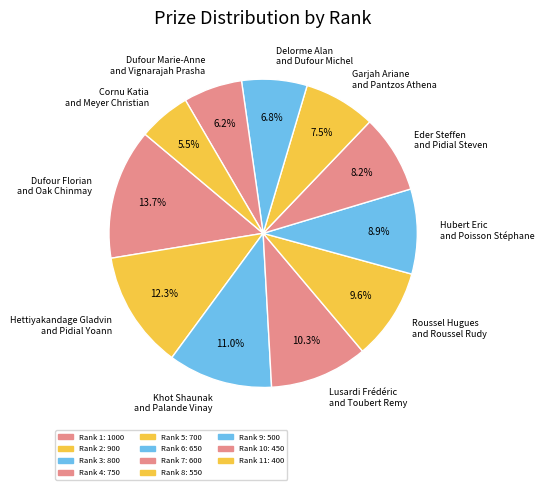

To the nearest percent, what is the difference between the largest and smallest slice percentages?

8%